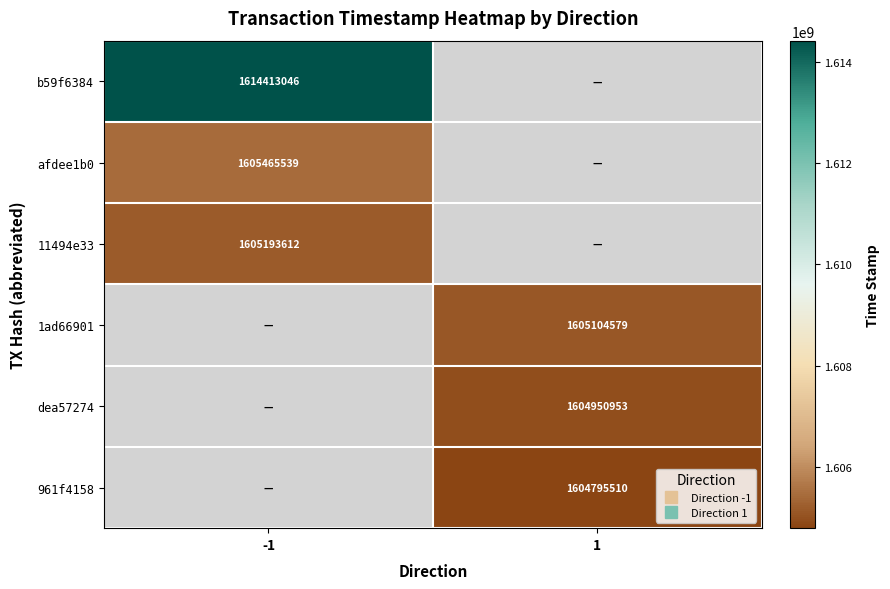

Where is 11494e33 nearest to the value 1605193612?

-1